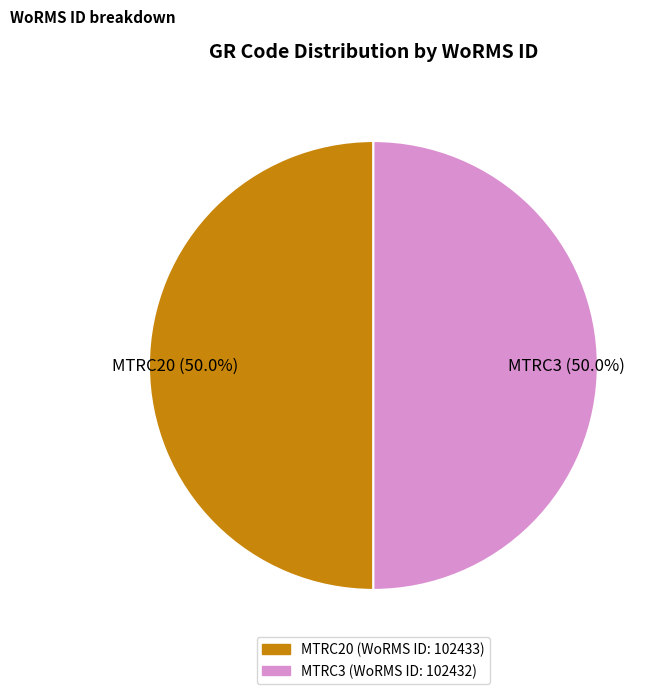

To the nearest percent, what is the combined percentage of MTRC3 and MTRC20?

100%